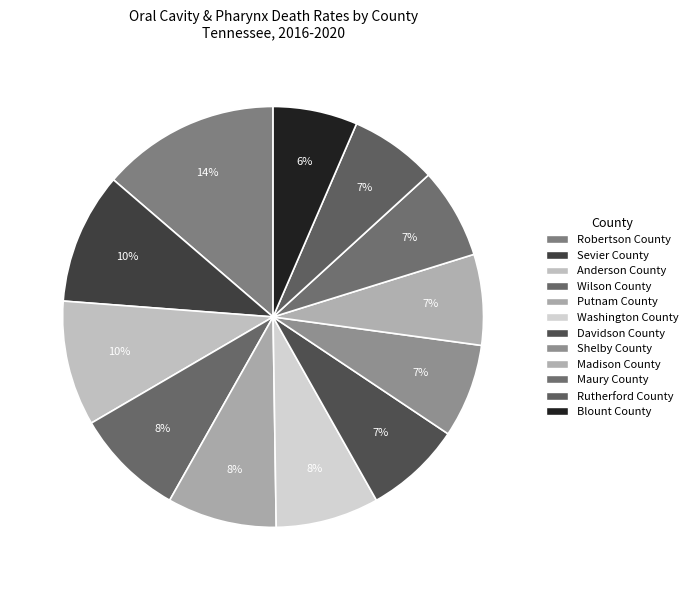

To the nearest percent, what percentage of the pie is Madison County?

7%